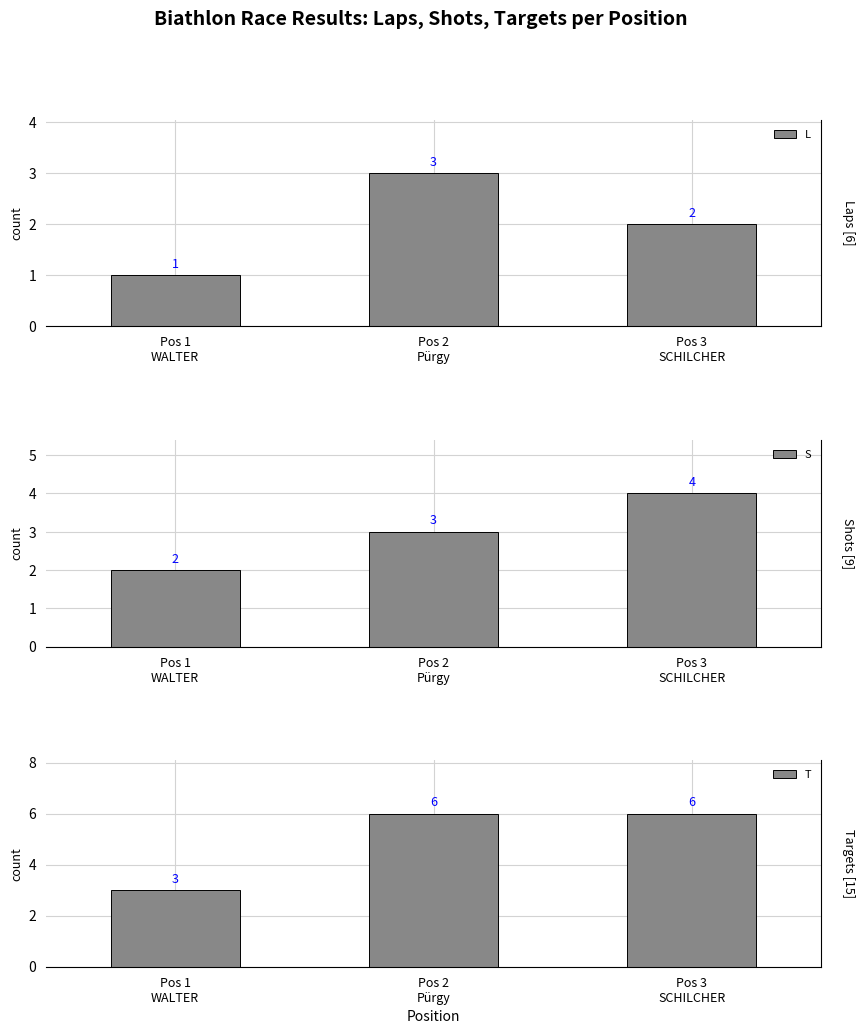

What is the minimum value for L?

1